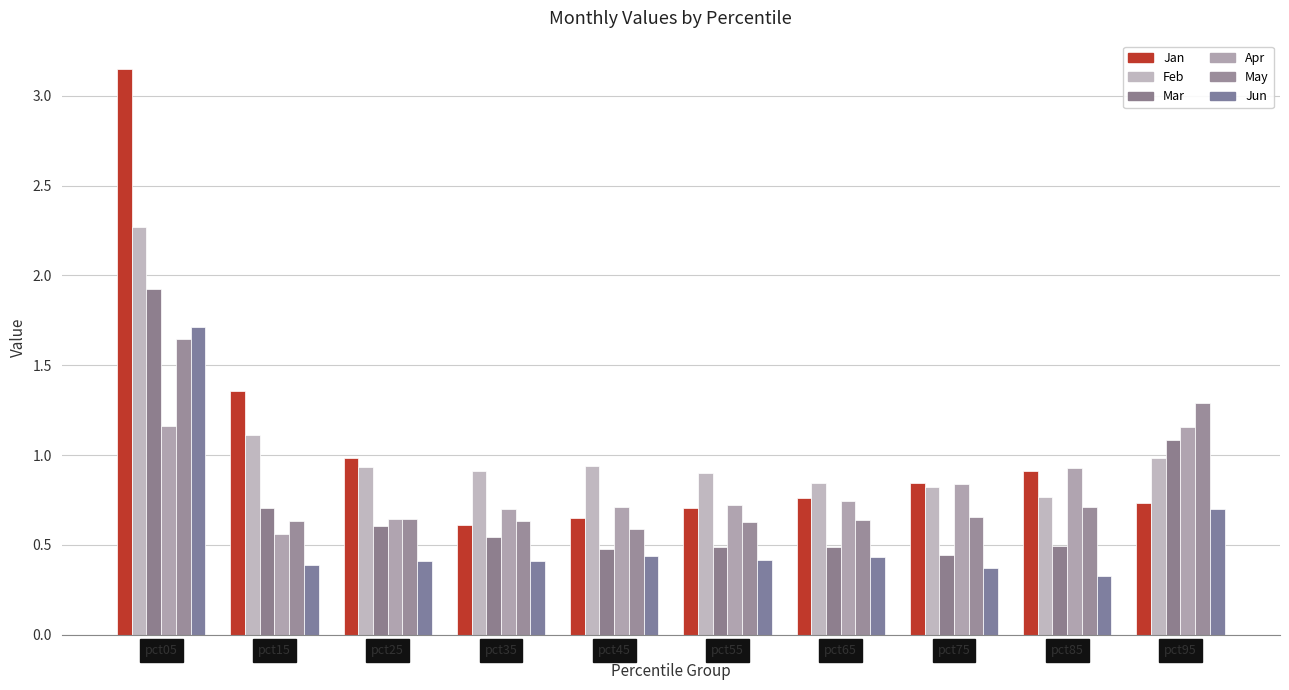

Reading right to left, list all the values displayed in this chart.

Jan: 0.7	0.9	0.8	0.8	0.7	0.6	0.6	1.0	1.4	3.1
Feb: 1.0	0.8	0.8	0.8	0.9	0.9	0.9	0.9	1.1	2.3
Mar: 1.1	0.5	0.4	0.5	0.5	0.5	0.5	0.6	0.7	1.9
Apr: 1.2	0.9	0.8	0.7	0.7	0.7	0.7	0.6	0.6	1.2
May: 1.3	0.7	0.7	0.6	0.6	0.6	0.6	0.6	0.6	1.6
Jun: 0.7	0.3	0.4	0.4	0.4	0.4	0.4	0.4	0.4	1.7